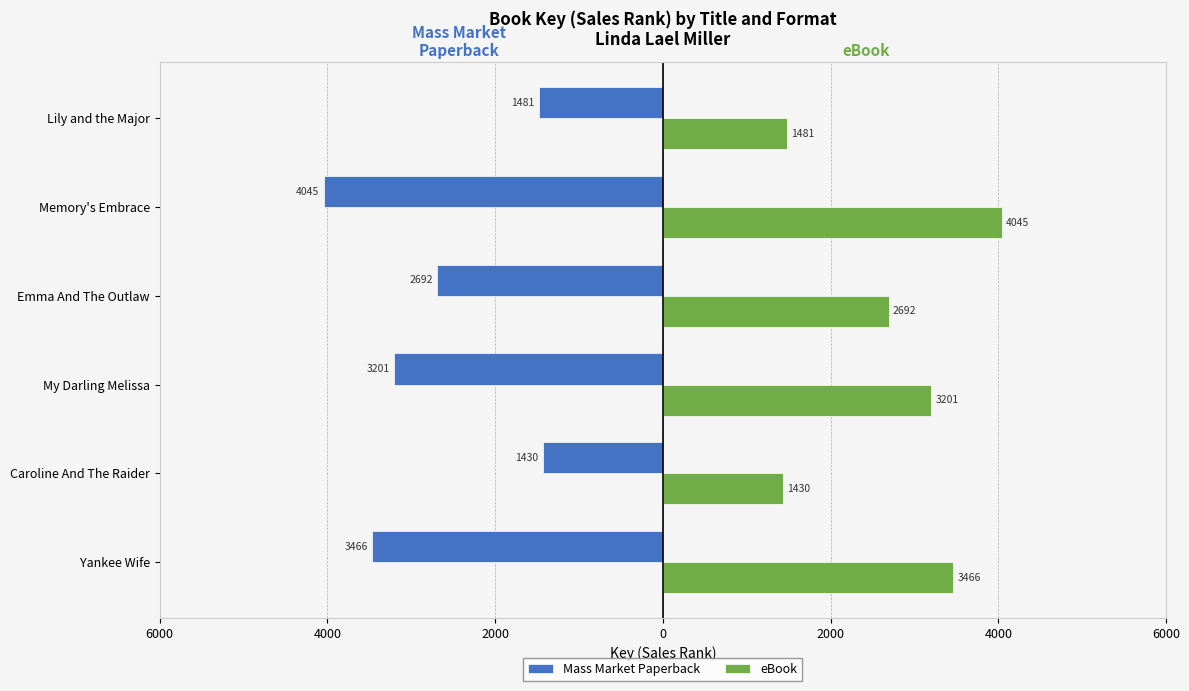

Rank the series by their maximum value, from highest to lowest.

eBook, Mass Market Paperback